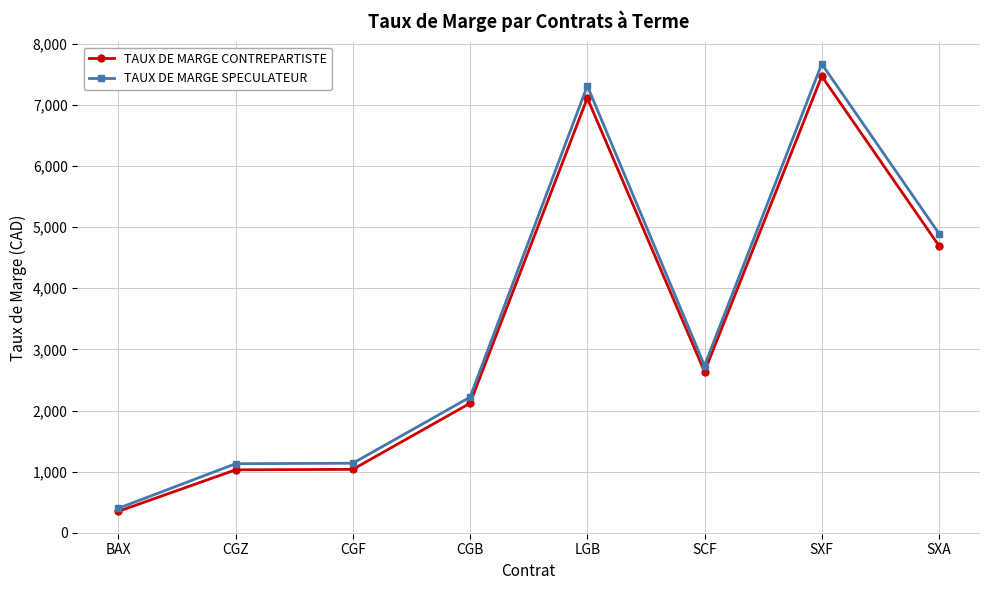

What is the spread (max minus min) of values at SCF?

100